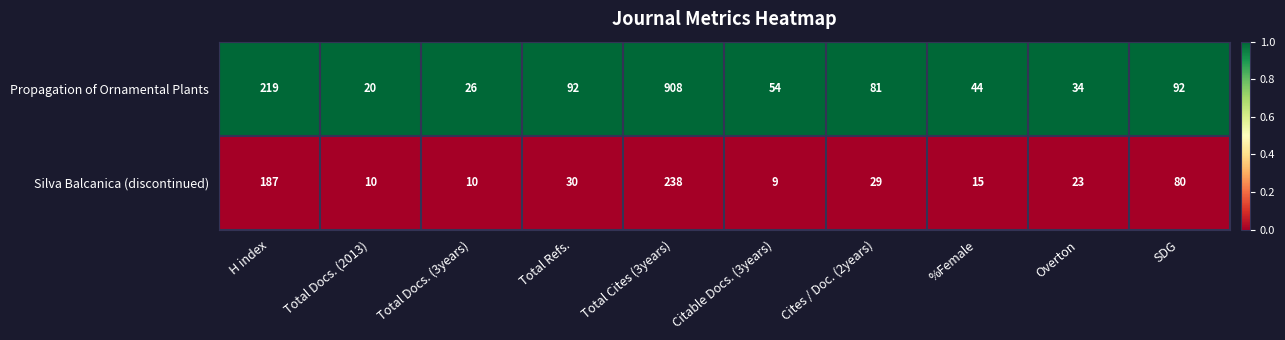

Reading left to right, transcribe all the data shown in this chart.

Propagation of Ornamental Plants: 219	20	26	92	908	54	81	44	34	92
Silva Balcanica (discontinued): 187	10	10	30	238	9	29	15	23	80